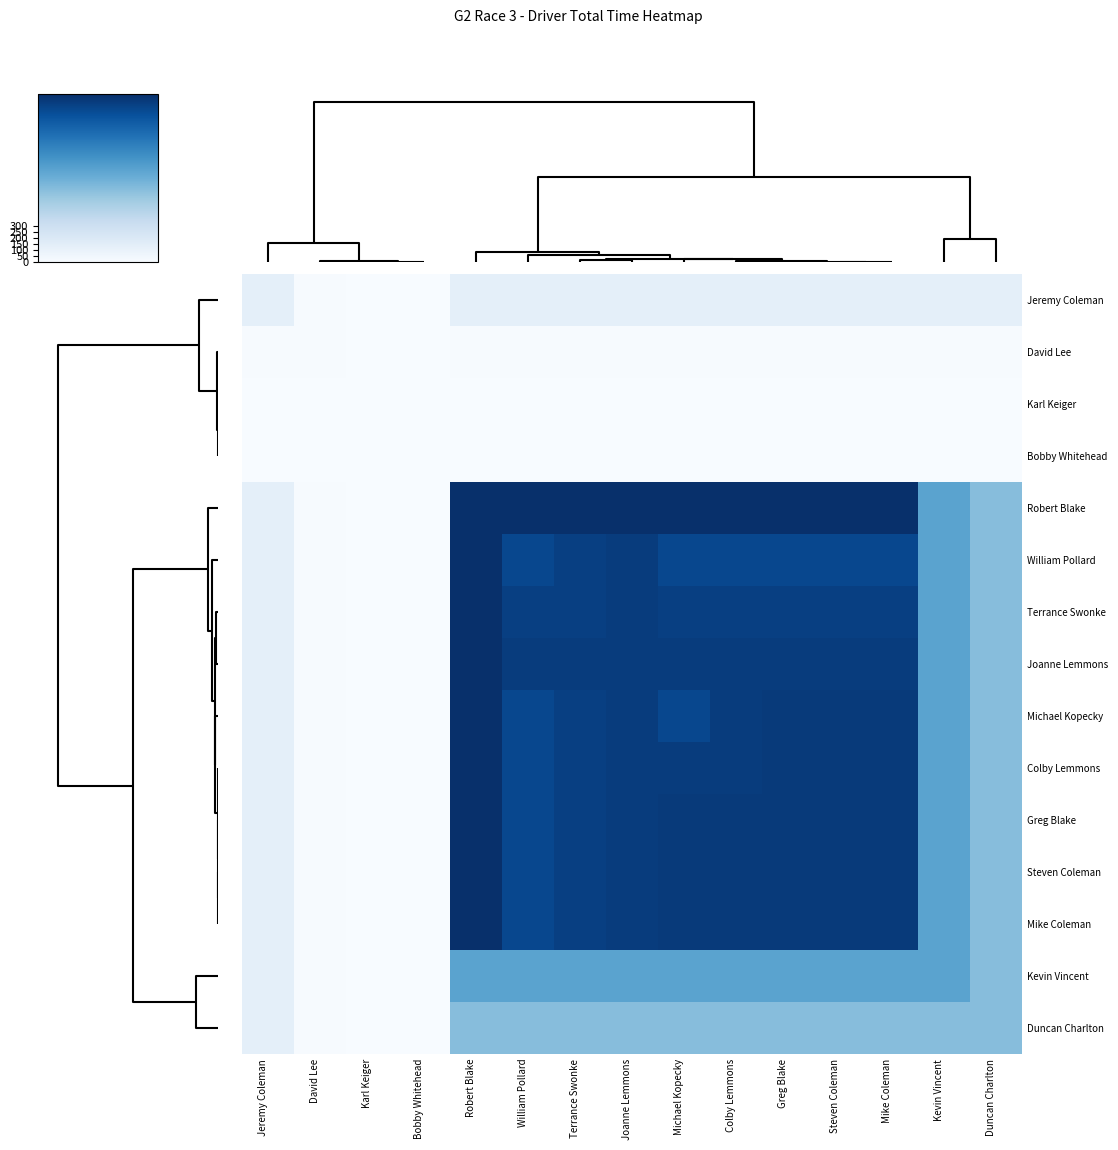

Reading left to right, transcribe all the data shown in this chart.

Jeremy Coleman: Jeremy Coleman=131.7	David Lee=7.1	Karl Keiger=0.0	Bobby Whitehead=0.0	Robert Blake=131.7	William Pollard=131.7	Terrance Swonke=131.7	Joanne Lemmons=131.7	Michael Kopecky=131.7	Colby Lemmons=131.7	Greg Blake=131.7	Steven Coleman=131.7	Mike Coleman=131.7	Kevin Vincent=131.7	Duncan Charlton=131.7
David Lee: Jeremy Coleman=7.1	David Lee=7.1	Karl Keiger=0.0	Bobby Whitehead=0.0	Robert Blake=7.1	William Pollard=7.1	Terrance Swonke=7.1	Joanne Lemmons=7.1	Michael Kopecky=7.1	Colby Lemmons=7.1	Greg Blake=7.1	Steven Coleman=7.1	Mike Coleman=7.1	Kevin Vincent=7.1	Duncan Charlton=7.1
Karl Keiger: Jeremy Coleman=0.0	David Lee=0.0	Karl Keiger=0.0	Bobby Whitehead=0.0	Robert Blake=0.0	William Pollard=0.0	Terrance Swonke=0.0	Joanne Lemmons=0.0	Michael Kopecky=0.0	Colby Lemmons=0.0	Greg Blake=0.0	Steven Coleman=0.0	Mike Coleman=0.0	Kevin Vincent=0.0	Duncan Charlton=0.0
Bobby Whitehead: Jeremy Coleman=0.0	David Lee=0.0	Karl Keiger=0.0	Bobby Whitehead=0.0	Robert Blake=0.0	William Pollard=0.0	Terrance Swonke=0.0	Joanne Lemmons=0.0	Michael Kopecky=0.0	Colby Lemmons=0.0	Greg Blake=0.0	Steven Coleman=0.0	Mike Coleman=0.0	Kevin Vincent=0.0	Duncan Charlton=0.0
Robert Blake: Jeremy Coleman=131.7	David Lee=7.1	Karl Keiger=0.0	Bobby Whitehead=0.0	Robert Blake=1411.3	William Pollard=1411.3	Terrance Swonke=1411.3	Joanne Lemmons=1411.3	Michael Kopecky=1411.3	Colby Lemmons=1411.3	Greg Blake=1411.3	Steven Coleman=1411.3	Mike Coleman=1411.3	Kevin Vincent=773.2	Duncan Charlton=607.7
William Pollard: Jeremy Coleman=131.7	David Lee=7.1	Karl Keiger=0.0	Bobby Whitehead=0.0	Robert Blake=1411.3	William Pollard=1279.1	Terrance Swonke=1325.4	Joanne Lemmons=1342.7	Michael Kopecky=1279.1	Colby Lemmons=1279.1	Greg Blake=1279.1	Steven Coleman=1279.1	Mike Coleman=1279.1	Kevin Vincent=773.2	Duncan Charlton=607.7
Terrance Swonke: Jeremy Coleman=131.7	David Lee=7.1	Karl Keiger=0.0	Bobby Whitehead=0.0	Robert Blake=1411.3	William Pollard=1325.4	Terrance Swonke=1325.4	Joanne Lemmons=1342.7	Michael Kopecky=1325.4	Colby Lemmons=1325.4	Greg Blake=1325.4	Steven Coleman=1325.4	Mike Coleman=1325.4	Kevin Vincent=773.2	Duncan Charlton=607.7
Joanne Lemmons: Jeremy Coleman=131.7	David Lee=7.1	Karl Keiger=0.0	Bobby Whitehead=0.0	Robert Blake=1411.3	William Pollard=1342.7	Terrance Swonke=1342.7	Joanne Lemmons=1342.7	Michael Kopecky=1342.7	Colby Lemmons=1342.7	Greg Blake=1342.7	Steven Coleman=1342.7	Mike Coleman=1342.7	Kevin Vincent=773.2	Duncan Charlton=607.7
Michael Kopecky: Jeremy Coleman=131.7	David Lee=7.1	Karl Keiger=0.0	Bobby Whitehead=0.0	Robert Blake=1411.3	William Pollard=1279.1	Terrance Swonke=1325.4	Joanne Lemmons=1342.7	Michael Kopecky=1278.9	Colby Lemmons=1342.9	Greg Blake=1353.0	Steven Coleman=1354.5	Mike Coleman=1354.9	Kevin Vincent=773.2	Duncan Charlton=607.7
Colby Lemmons: Jeremy Coleman=131.7	David Lee=7.1	Karl Keiger=0.0	Bobby Whitehead=0.0	Robert Blake=1411.3	William Pollard=1279.1	Terrance Swonke=1325.4	Joanne Lemmons=1342.7	Michael Kopecky=1342.9	Colby Lemmons=1342.9	Greg Blake=1353.0	Steven Coleman=1354.5	Mike Coleman=1354.9	Kevin Vincent=773.2	Duncan Charlton=607.7
Greg Blake: Jeremy Coleman=131.7	David Lee=7.1	Karl Keiger=0.0	Bobby Whitehead=0.0	Robert Blake=1411.3	William Pollard=1279.1	Terrance Swonke=1325.4	Joanne Lemmons=1342.7	Michael Kopecky=1353.0	Colby Lemmons=1353.0	Greg Blake=1353.0	Steven Coleman=1354.5	Mike Coleman=1354.9	Kevin Vincent=773.2	Duncan Charlton=607.7
Steven Coleman: Jeremy Coleman=131.7	David Lee=7.1	Karl Keiger=0.0	Bobby Whitehead=0.0	Robert Blake=1411.3	William Pollard=1279.1	Terrance Swonke=1325.4	Joanne Lemmons=1342.7	Michael Kopecky=1354.5	Colby Lemmons=1354.5	Greg Blake=1354.5	Steven Coleman=1354.5	Mike Coleman=1354.9	Kevin Vincent=773.2	Duncan Charlton=607.7
Mike Coleman: Jeremy Coleman=131.7	David Lee=7.1	Karl Keiger=0.0	Bobby Whitehead=0.0	Robert Blake=1411.3	William Pollard=1279.1	Terrance Swonke=1325.4	Joanne Lemmons=1342.7	Michael Kopecky=1354.9	Colby Lemmons=1354.9	Greg Blake=1354.9	Steven Coleman=1354.9	Mike Coleman=1354.9	Kevin Vincent=773.2	Duncan Charlton=607.7
Kevin Vincent: Jeremy Coleman=131.7	David Lee=7.1	Karl Keiger=0.0	Bobby Whitehead=0.0	Robert Blake=773.2	William Pollard=773.2	Terrance Swonke=773.2	Joanne Lemmons=773.2	Michael Kopecky=773.2	Colby Lemmons=773.2	Greg Blake=773.2	Steven Coleman=773.2	Mike Coleman=773.2	Kevin Vincent=773.2	Duncan Charlton=607.7
Duncan Charlton: Jeremy Coleman=131.7	David Lee=7.1	Karl Keiger=0.0	Bobby Whitehead=0.0	Robert Blake=607.7	William Pollard=607.7	Terrance Swonke=607.7	Joanne Lemmons=607.7	Michael Kopecky=607.7	Colby Lemmons=607.7	Greg Blake=607.7	Steven Coleman=607.7	Mike Coleman=607.7	Kevin Vincent=607.7	Duncan Charlton=607.7